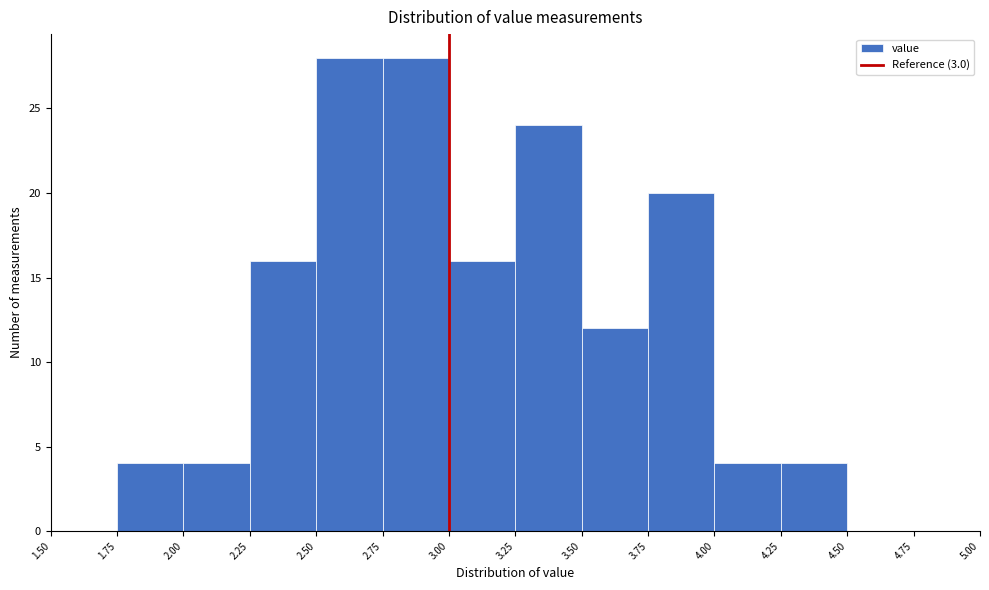

What is the height of the bar covering 3.00 to 3.25 on the x-axis? The values are not printed on the chart, so give them approximately, as read against the axis.

16